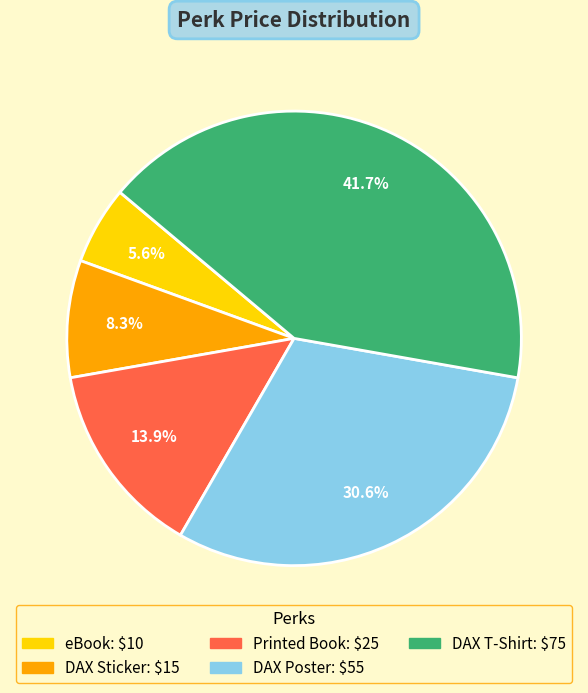

How many segments does this pie chart have?

5